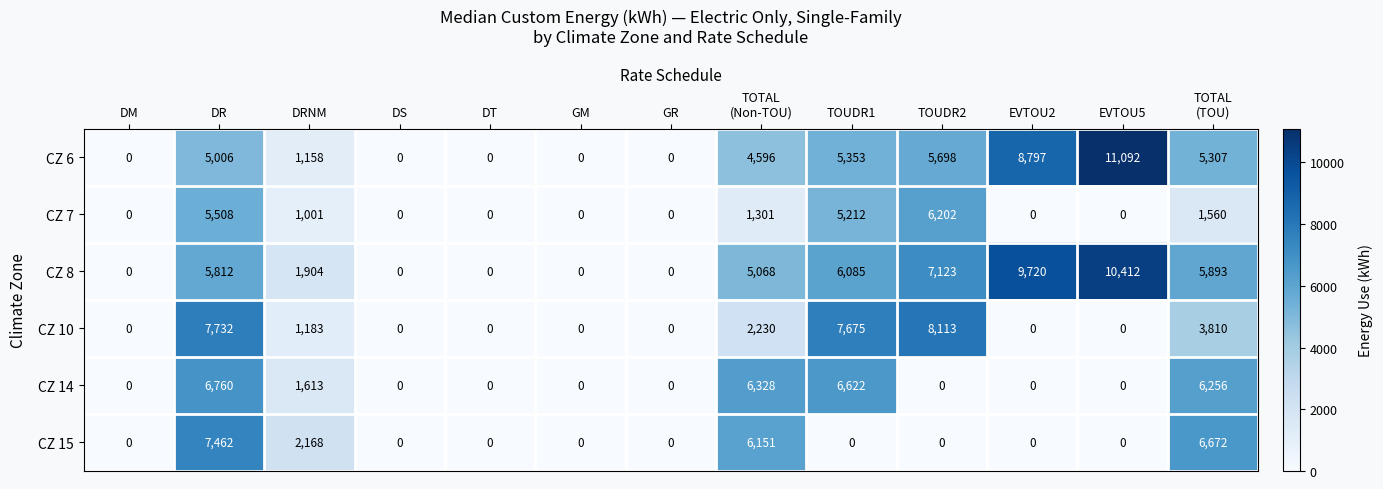

What is the maximum value shown in the chart?

11092